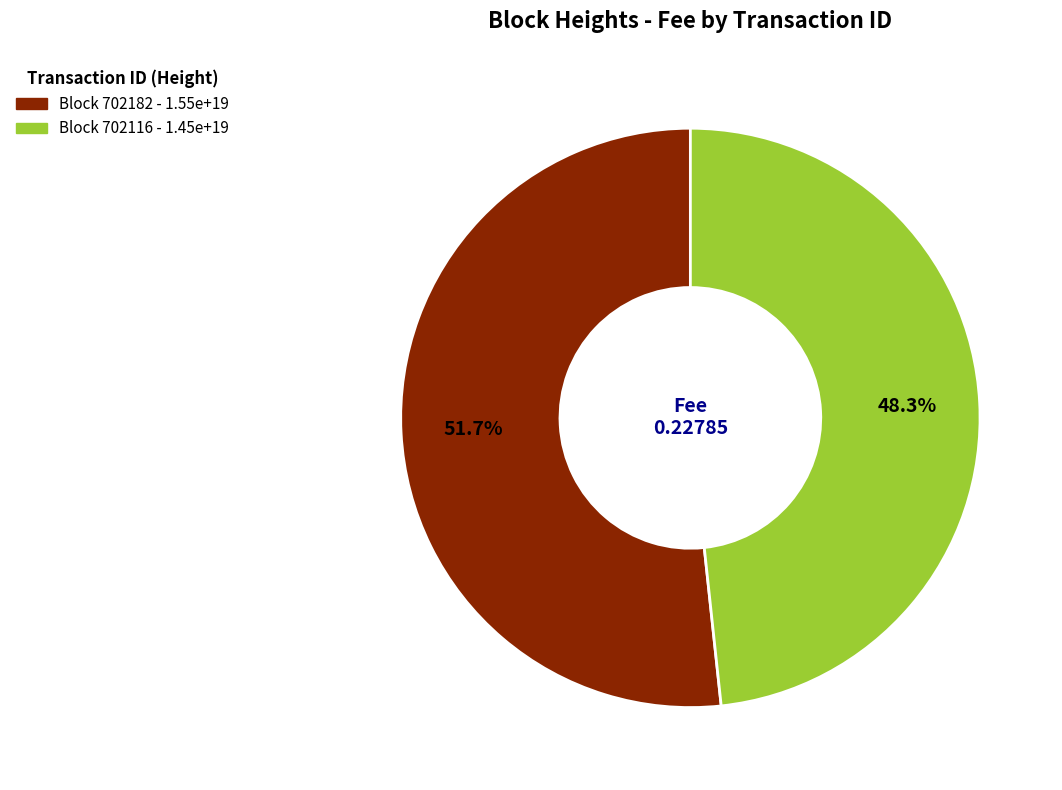

Is there any slice that represents more than half of the pie?

Yes